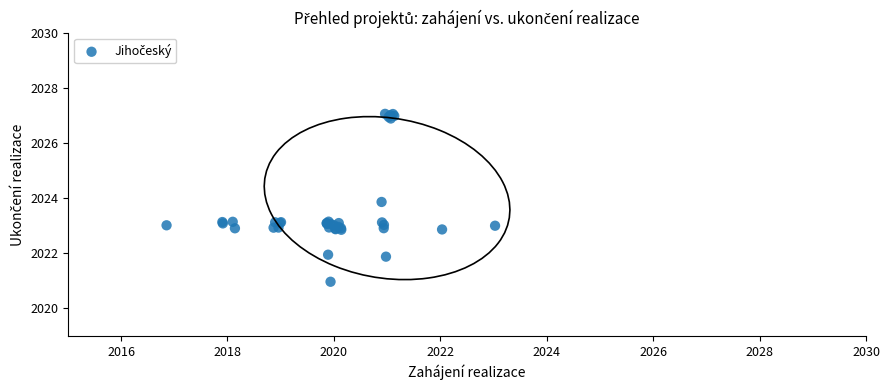

What Y value in the scatter plot is closest to 2024?

2023.9